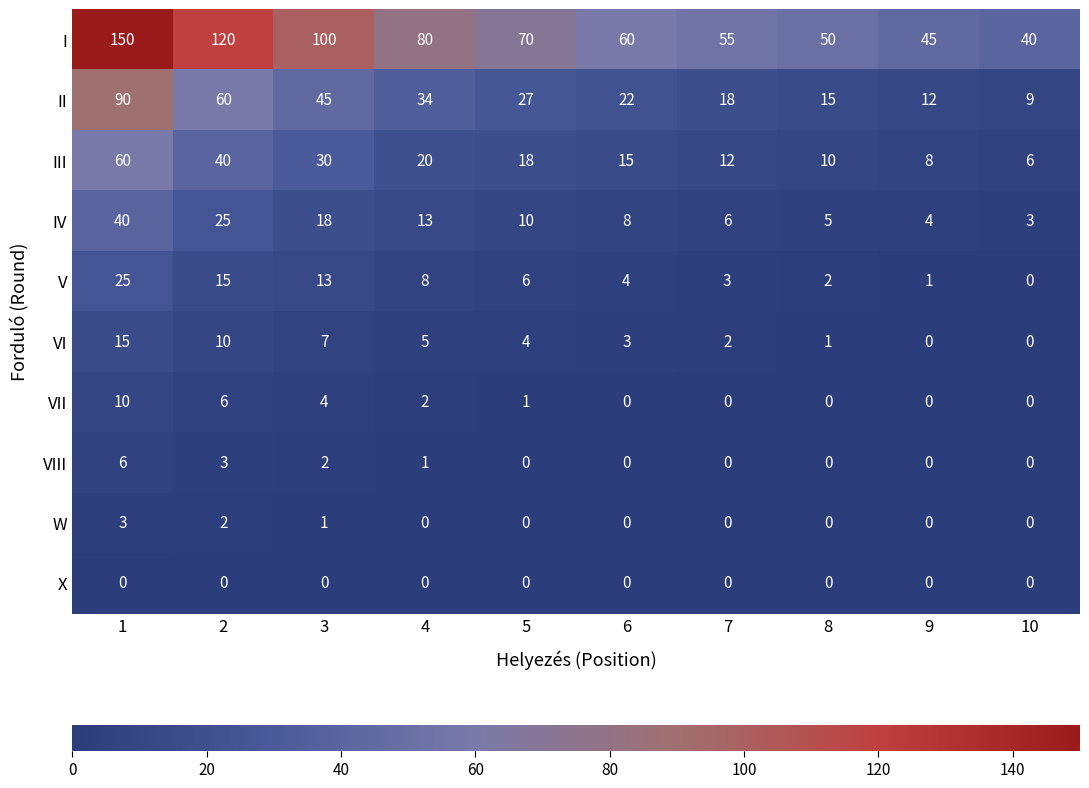

What is the spread (max minus min) of values at 8?

50